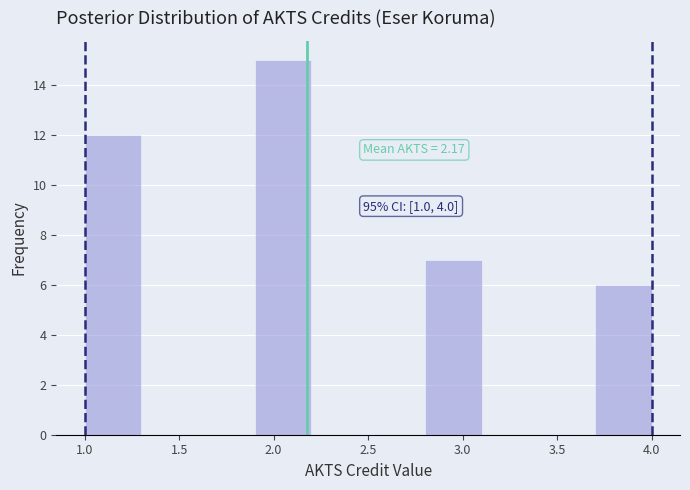

Over which range of the x-axis is the bar tallest?

1.9 to 2.2